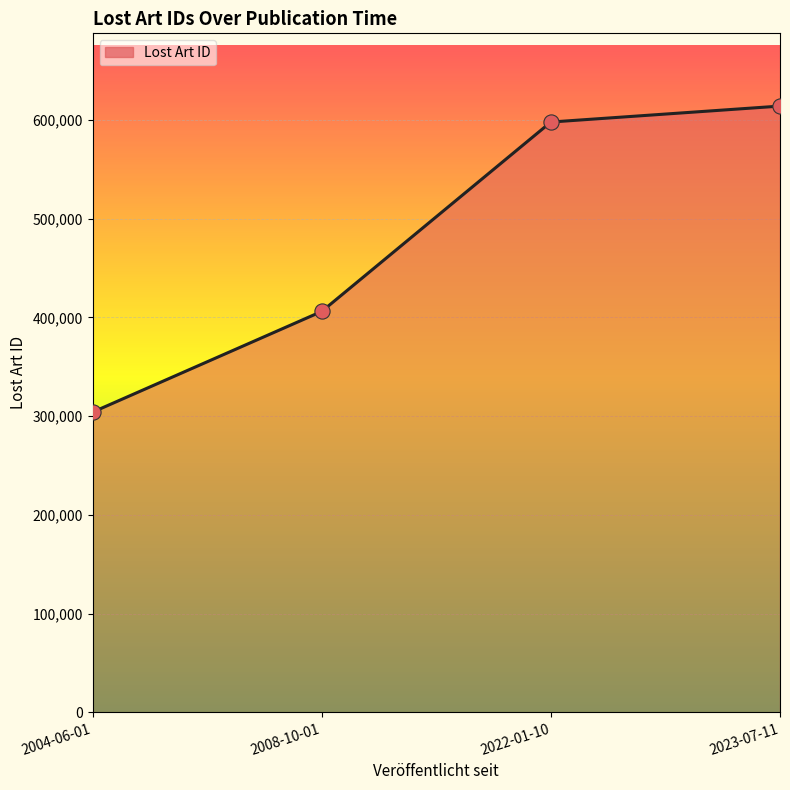

What is the change in value from 2004-06-01 to 2023-07-11?

+310024